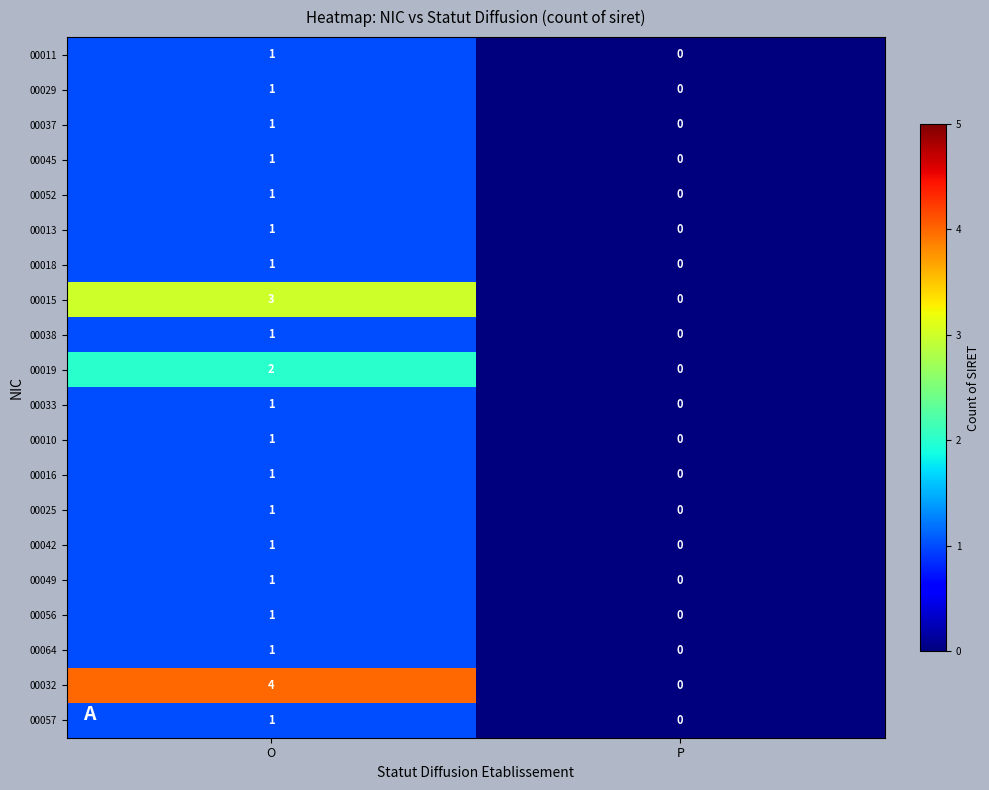

Which series has the largest range (max minus min)?

00032